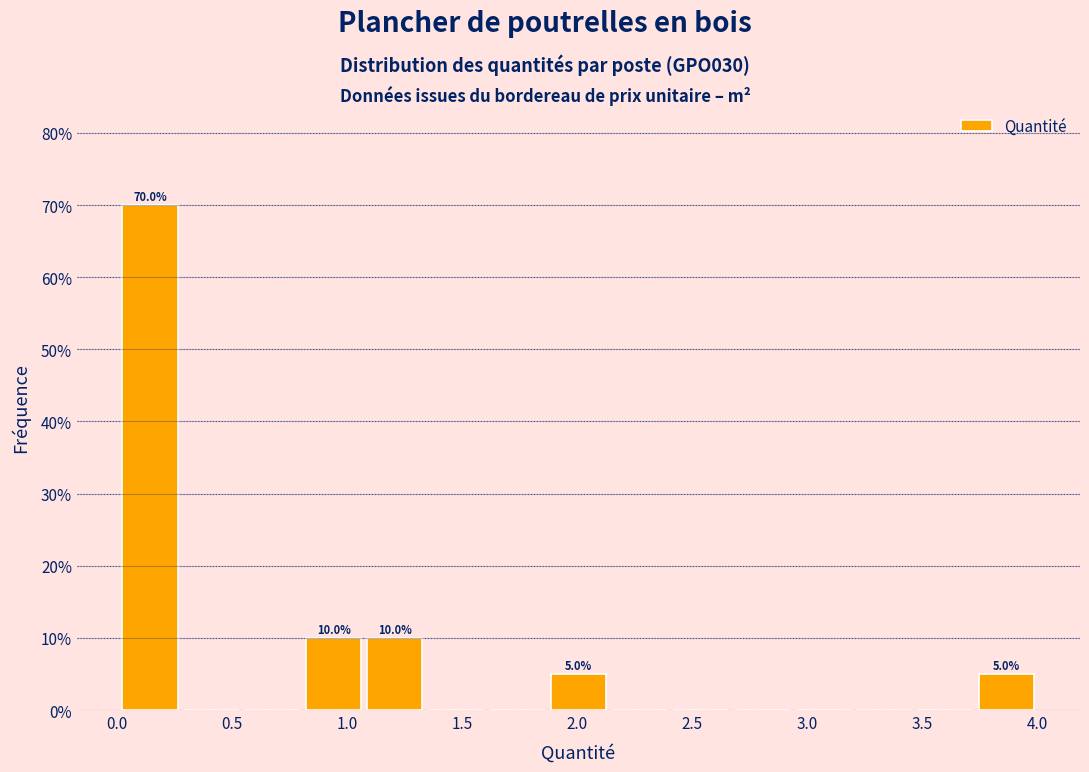

Which range on the x-axis has the tallest bar?

0.00 to 0.30